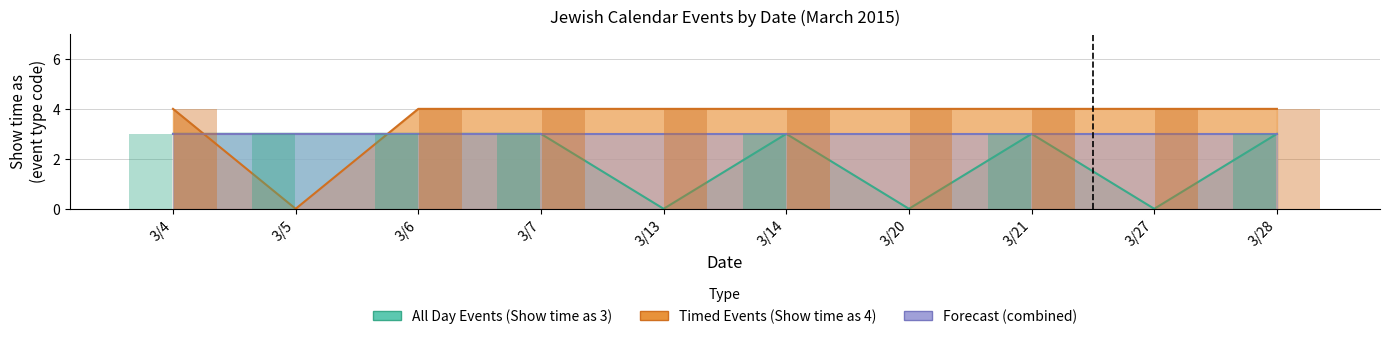

Which series has the largest range (max minus min)?

Timed Events (Show time as 4)